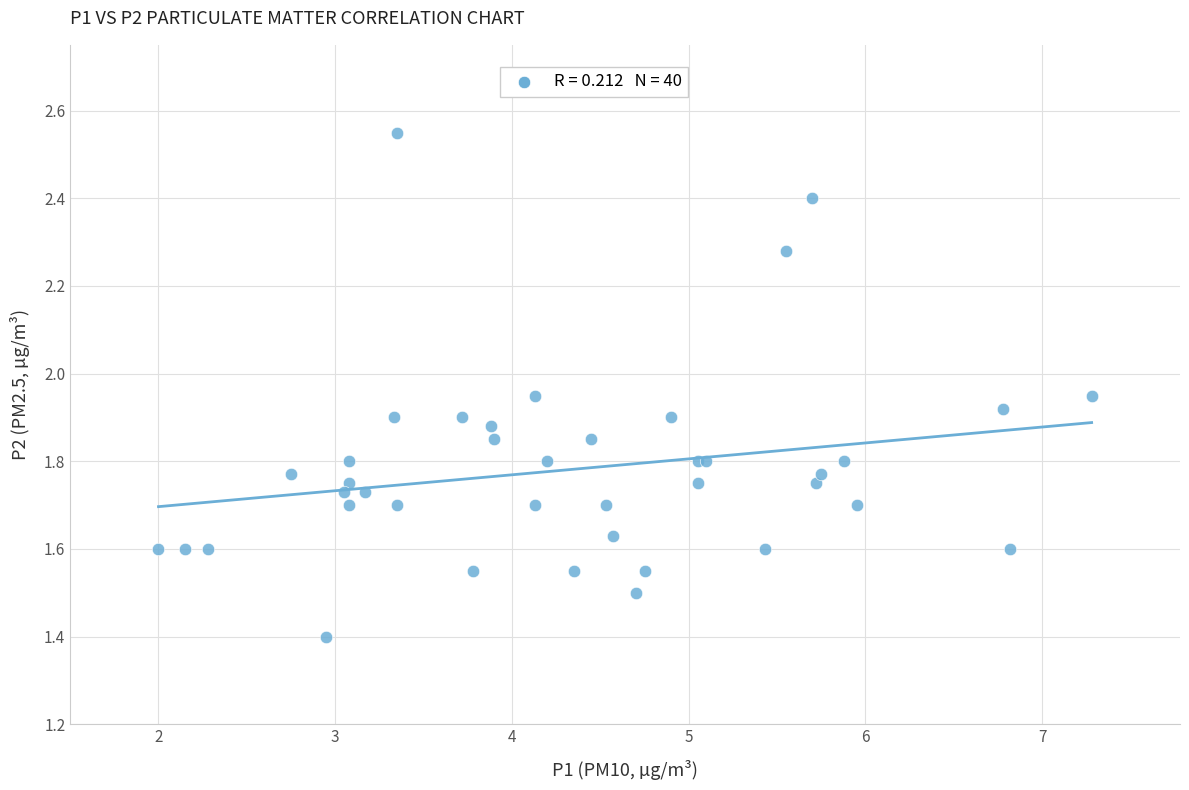

What Y value in the scatter plot is closest to 1?

1.4